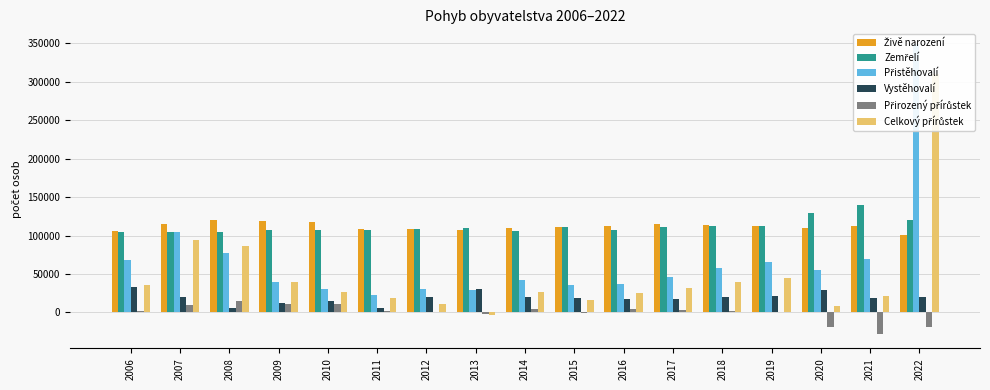

What is the difference between the maximum and minimum values in the Celkový přírůstek series?

314528